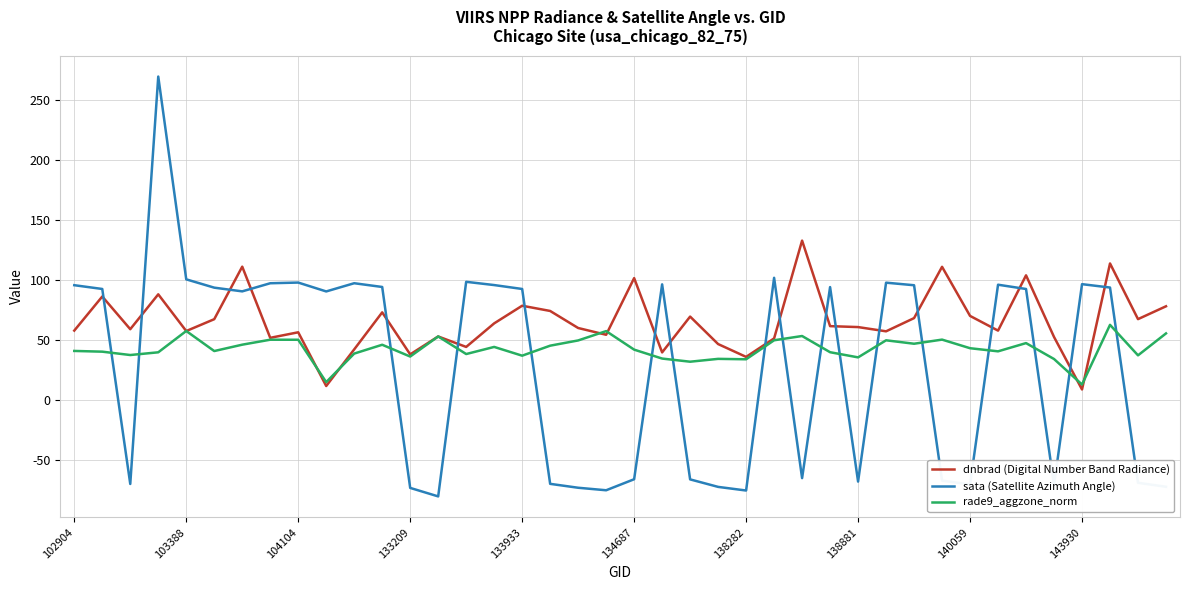

Which series has the largest range (max minus min)?

sata (Satellite Azimuth Angle)